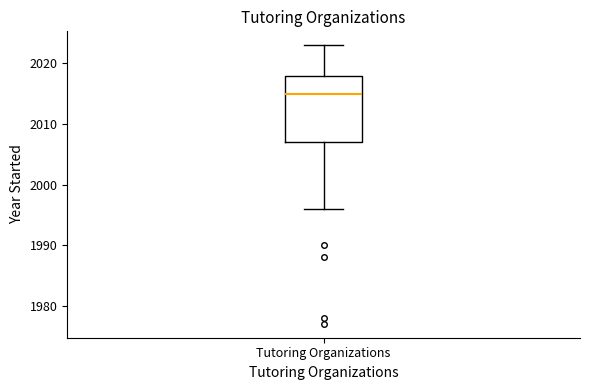

Read this box plot against the y-axis: the position of the median line, the range covered by the box, and the ends of both whiskers. The values are not printed on the chart, so give them approximately, as read against the axis.

median 2015, box 2007 to 2018, whiskers 1996 to 2023